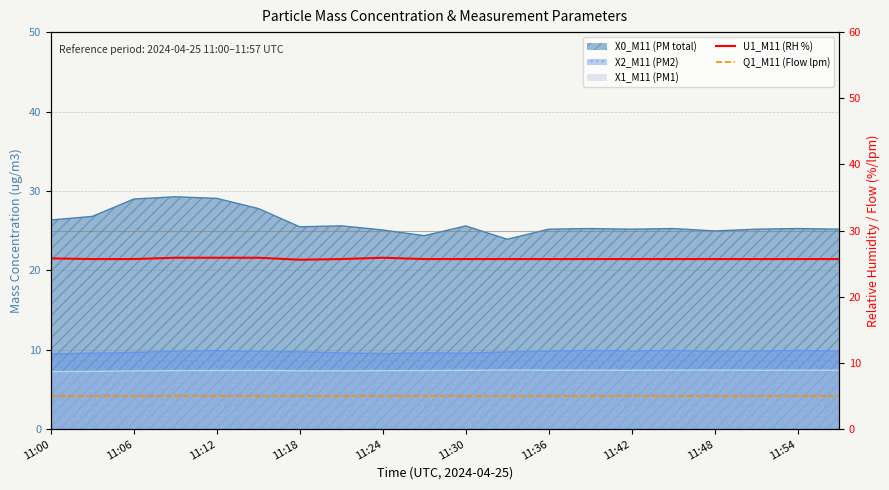

What is the total value across all series at 17?

30.7